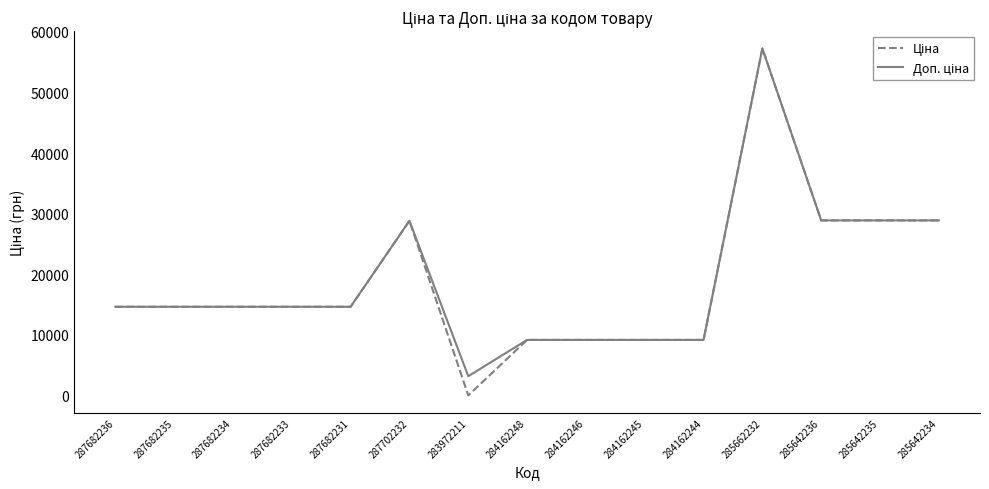

Which category has the lowest value across all series?

283972211